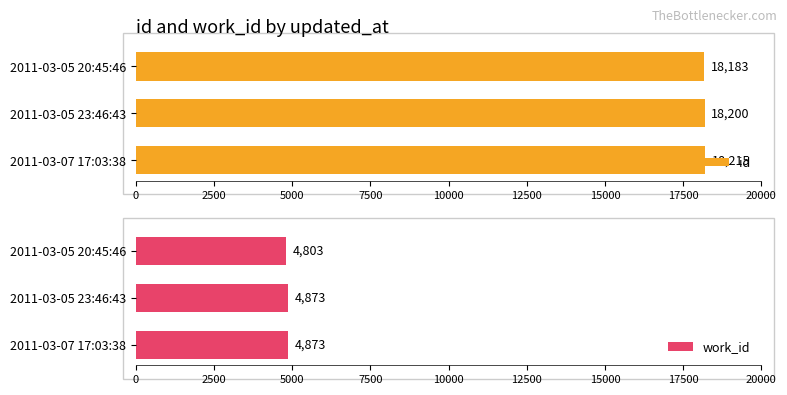

What is the sum of the work_id values at 2011-03-07 17:03:38 and 2011-03-05 23:46:43?

9746